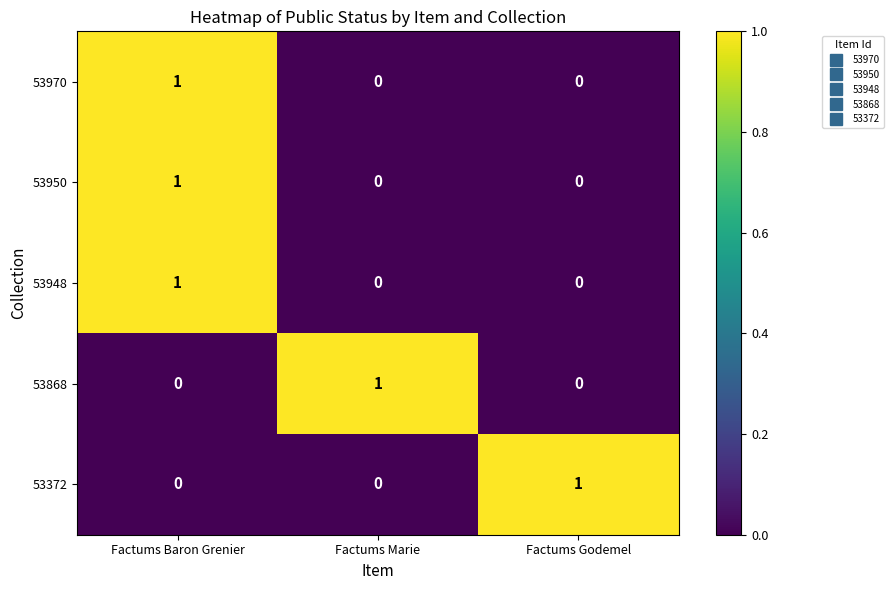

Count the number of data series in this chart.

5